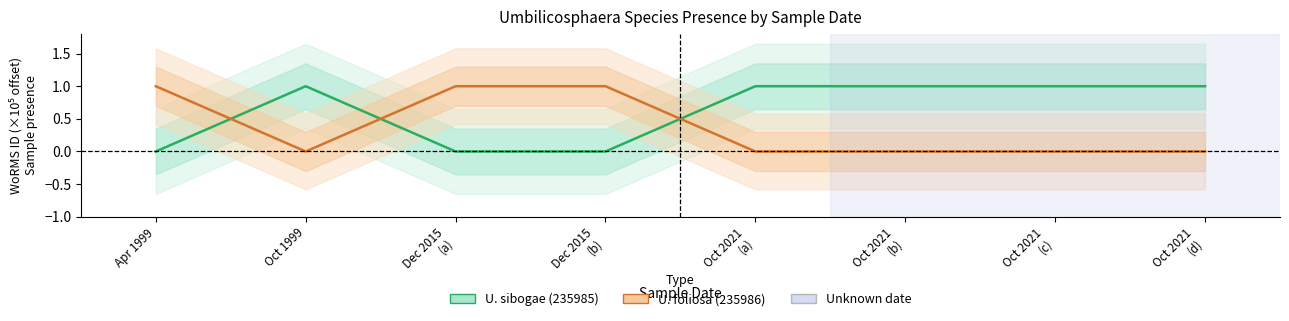

Reading left to right, list all the values displayed in this chart.

Umbilicosphaera sibogae (WoRMS 235985): 0	1	0	0	1	1	1	1
Umbilicosphaera foliosa (WoRMS 235986): 1	0	1	1	0	0	0	0